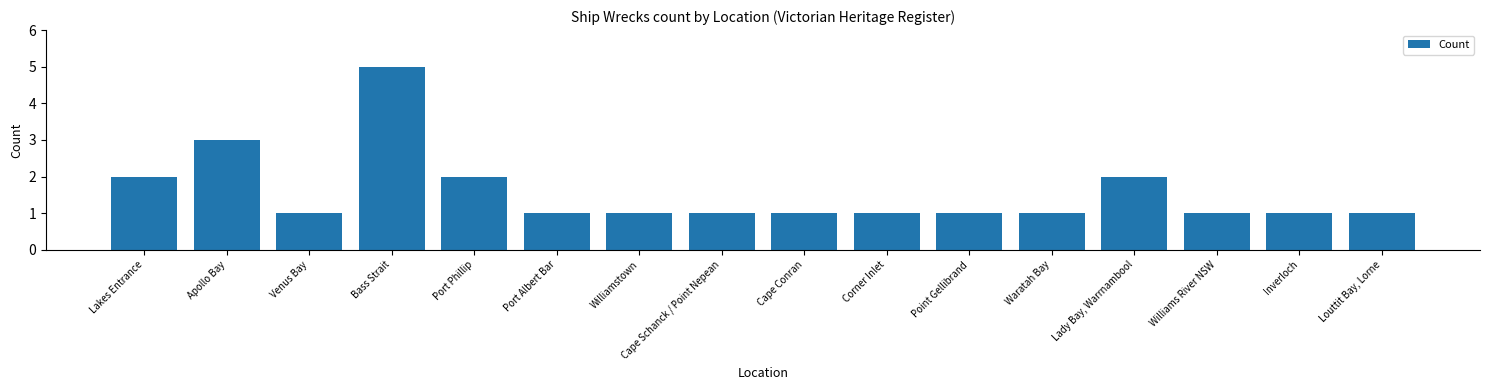

Reading left to right, list all the values displayed in this chart.

Lakes Entrance=2	Apollo Bay=3	Venus Bay=1	Bass Strait=5	Port Phillip=2	Port Albert Bar=1	Williamstown=1	Cape Schanck / Point Nepean=1	Cape Conran=1	Corner Inlet=1	Point Gellibrand=1	Waratah Bay=1	Lady Bay, Warrnambool=2	Williams River NSW=1	Inverloch=1	Louttit Bay, Lorne=1